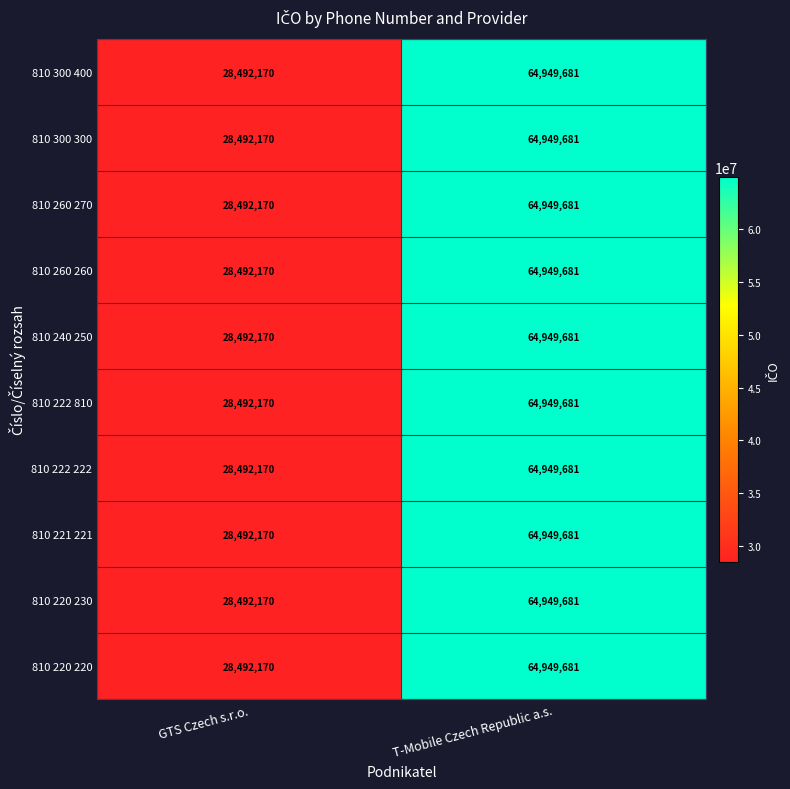

Which label corresponds to the largest value in the chart?

T-Mobile Czech Republic a.s.